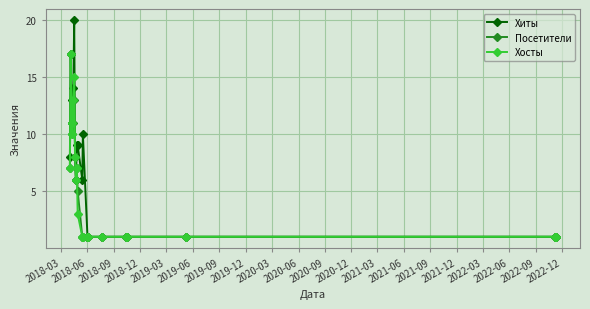

Count the number of data series in this chart.

3